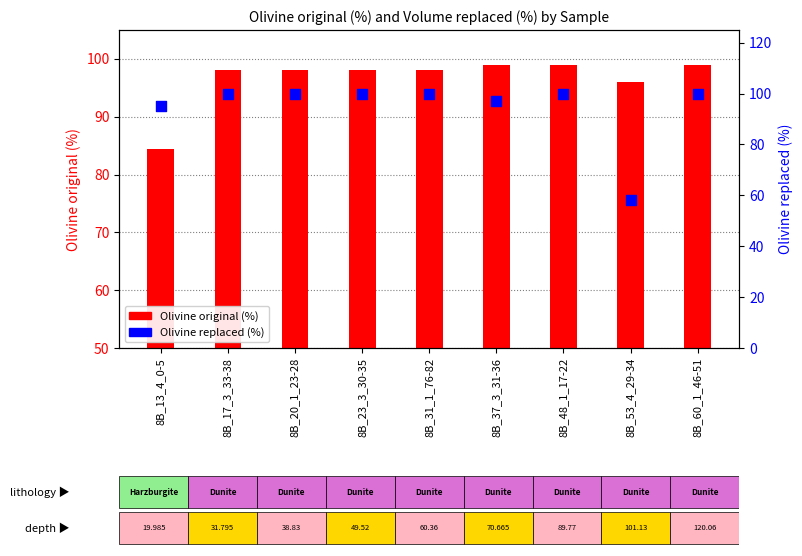

Between 8B_60_1_46-51 and 8B_23_3_30-35, which is larger?

8B_60_1_46-51